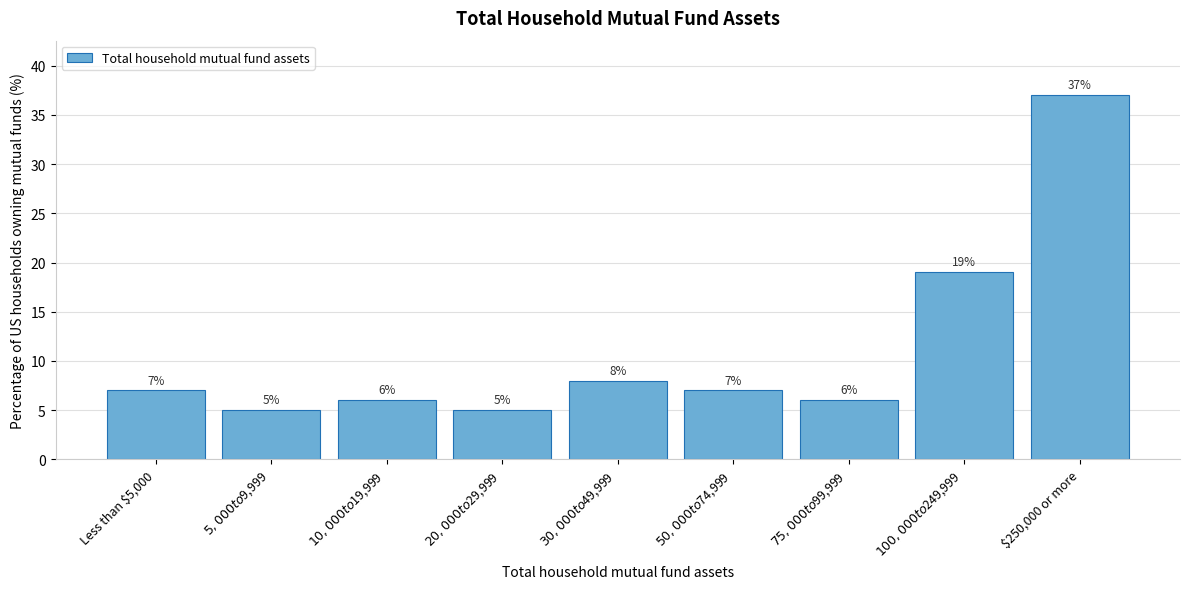

Reading right to left, list all the values displayed in this chart.

37	19	6	7	8	5	6	5	7